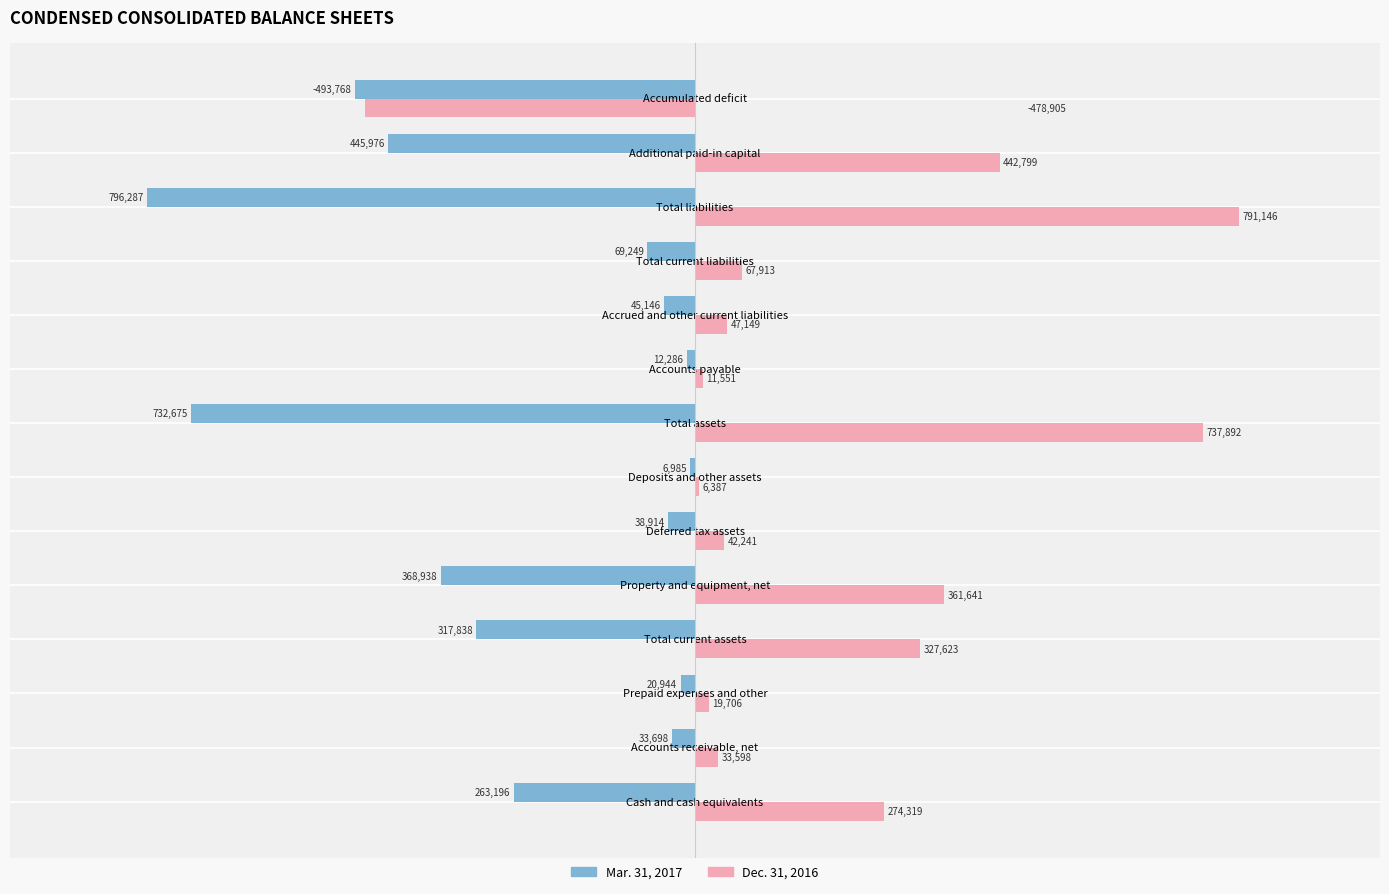

Which series has the largest range (max minus min)?

Dec. 31, 2016